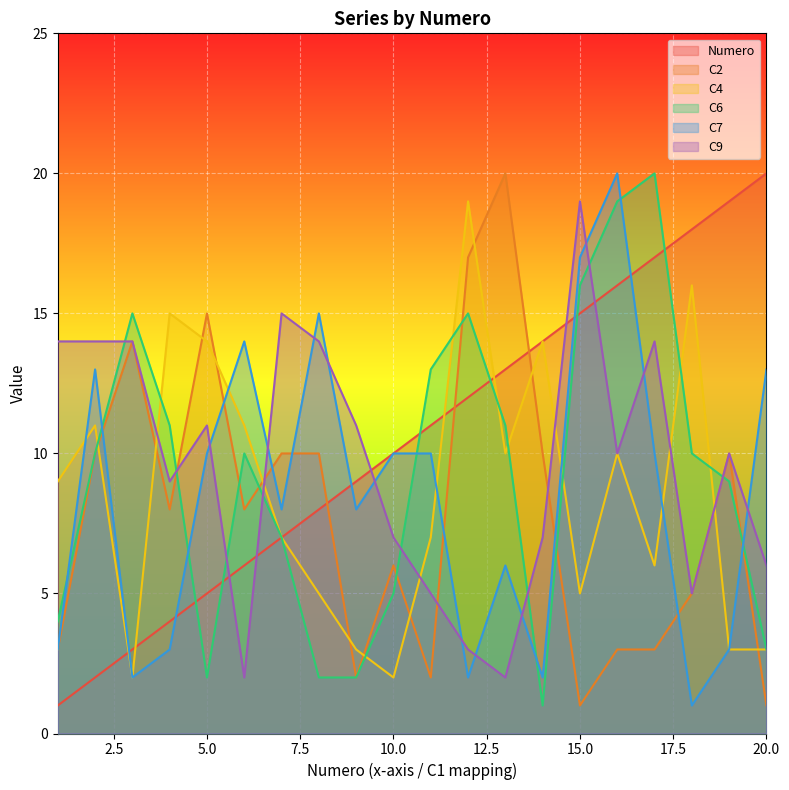

Reading left to right, transcribe all the data shown in this chart.

Numero: 1=1	2=2	3=3	4=4	5=5	6=6	7=7	8=8	9=9	10=10	11=11	12=12	13=13	14=14	15=15	16=16	17=17	18=18	19=19	20=20
C2: 1=3	2=10	3=14	4=8	5=15	6=8	7=10	8=10	9=2	10=6	11=2	12=17	13=20	14=10	15=1	16=3	17=3	18=5	19=10	20=1
C4: 1=9	2=11	3=2	4=15	5=14	6=11	7=7	8=5	9=3	10=2	11=7	12=19	13=10	14=14	15=5	16=10	17=6	18=16	19=3	20=3
C6: 1=4	2=10	3=15	4=11	5=2	6=10	7=7	8=2	9=2	10=5	11=13	12=15	13=11	14=1	15=16	16=19	17=20	18=10	19=9	20=3
C7: 1=3	2=13	3=2	4=3	5=10	6=14	7=8	8=15	9=8	10=10	11=10	12=2	13=6	14=2	15=17	16=20	17=10	18=1	19=3	20=13
C9: 1=14	2=14	3=14	4=9	5=11	6=2	7=15	8=14	9=11	10=7	11=5	12=3	13=2	14=7	15=19	16=10	17=14	18=5	19=10	20=6